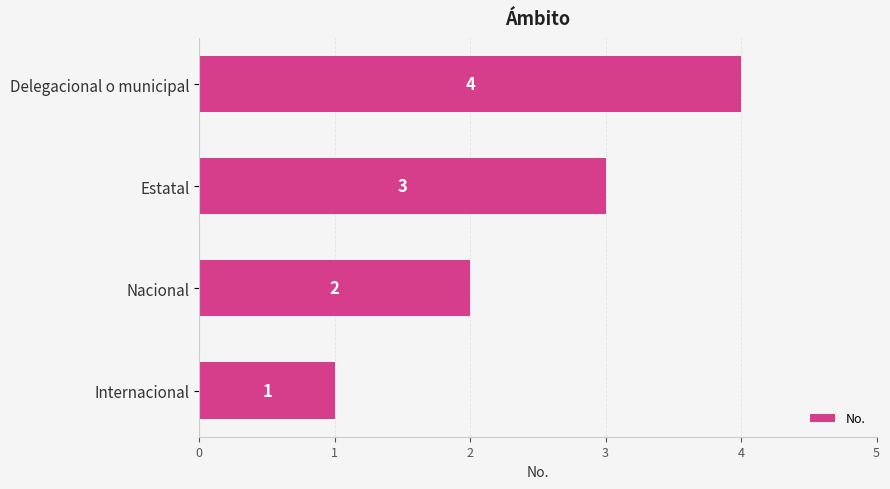

What is the sum of all values?

10